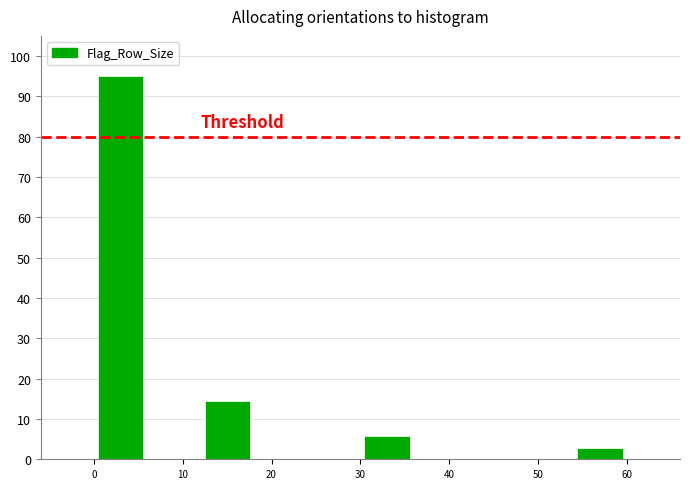

How tall is the bar that spans 0 to 6 on the x-axis? The values are not printed on the chart, so give them approximately, as read against the axis.

95